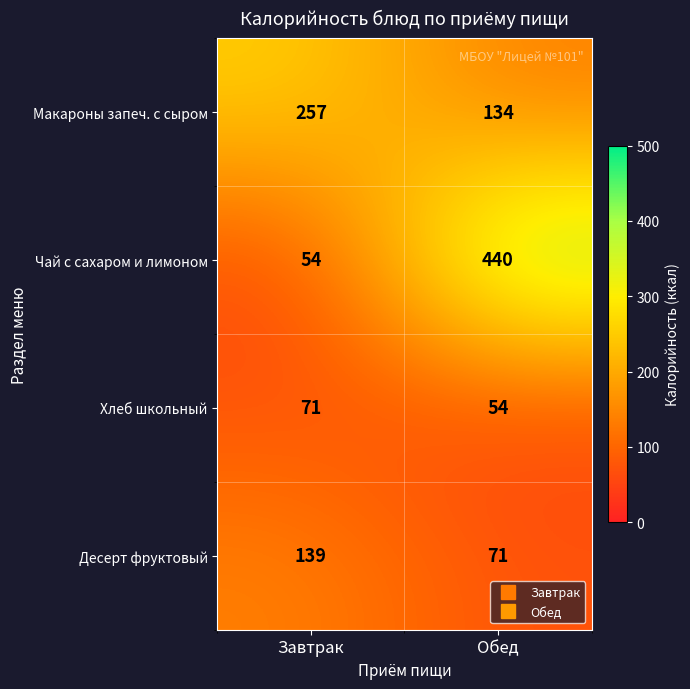

At which label does Десерт фруктовый reach its peak?

Завтрак